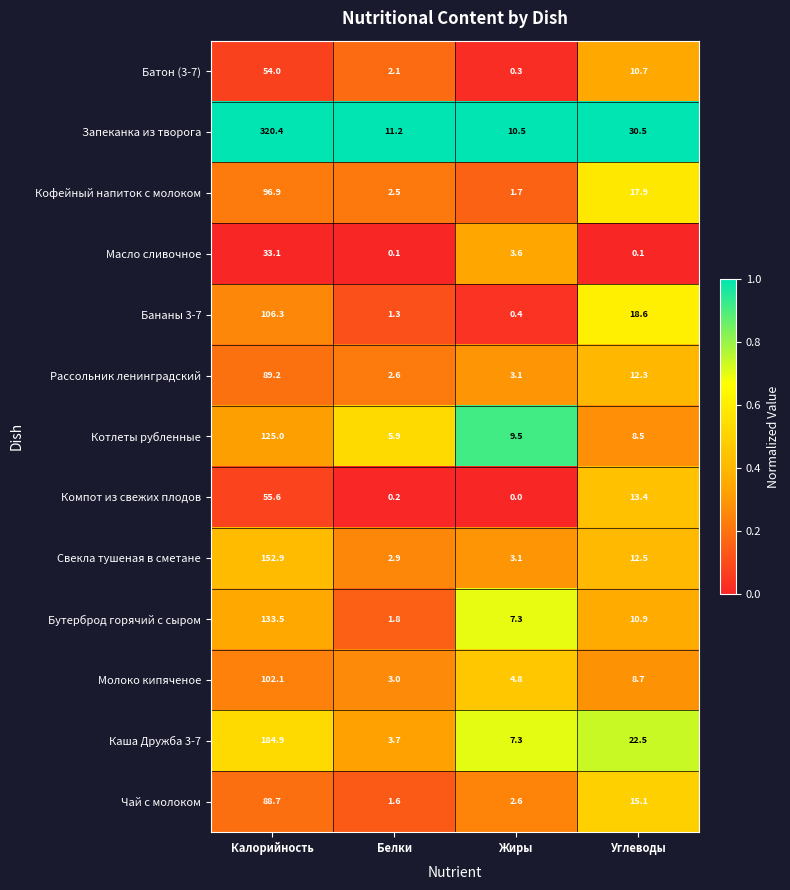

What is the sum of the Кофейный напиток с молоком values at Углеводы and Калорийность?

114.8